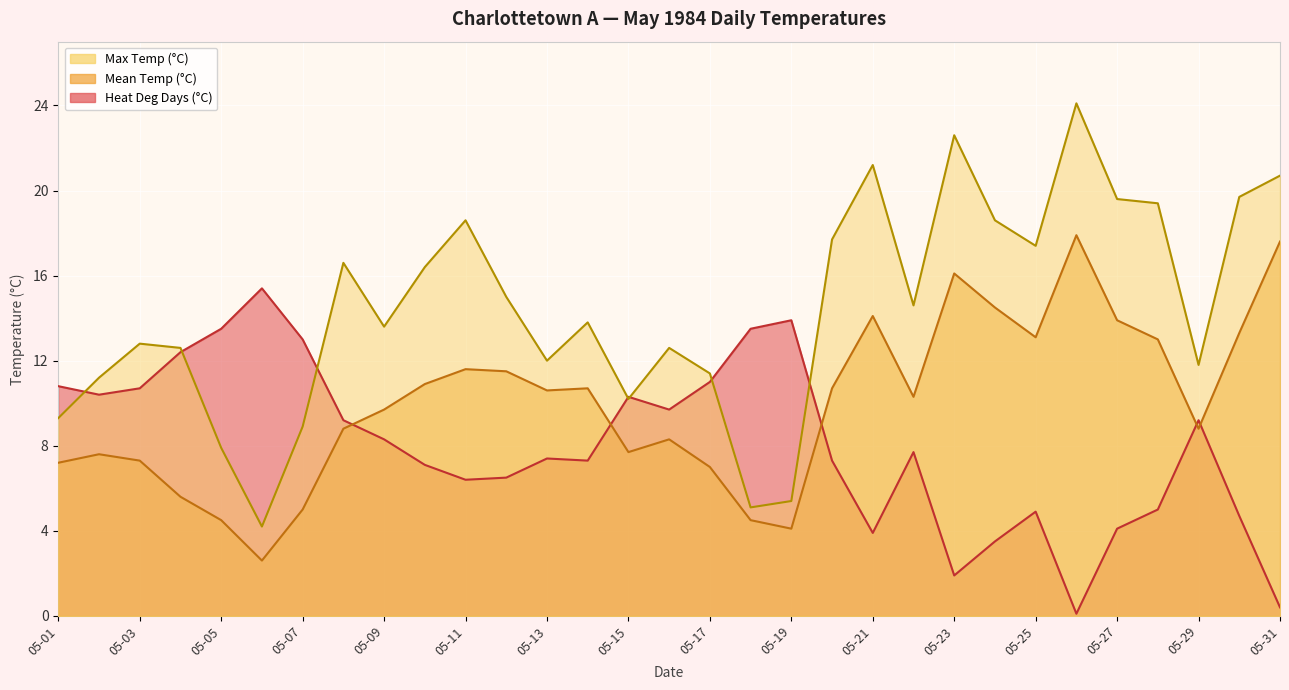

The value of Mean Temp (°C) at 05-10 is 7.1. True or false?

True